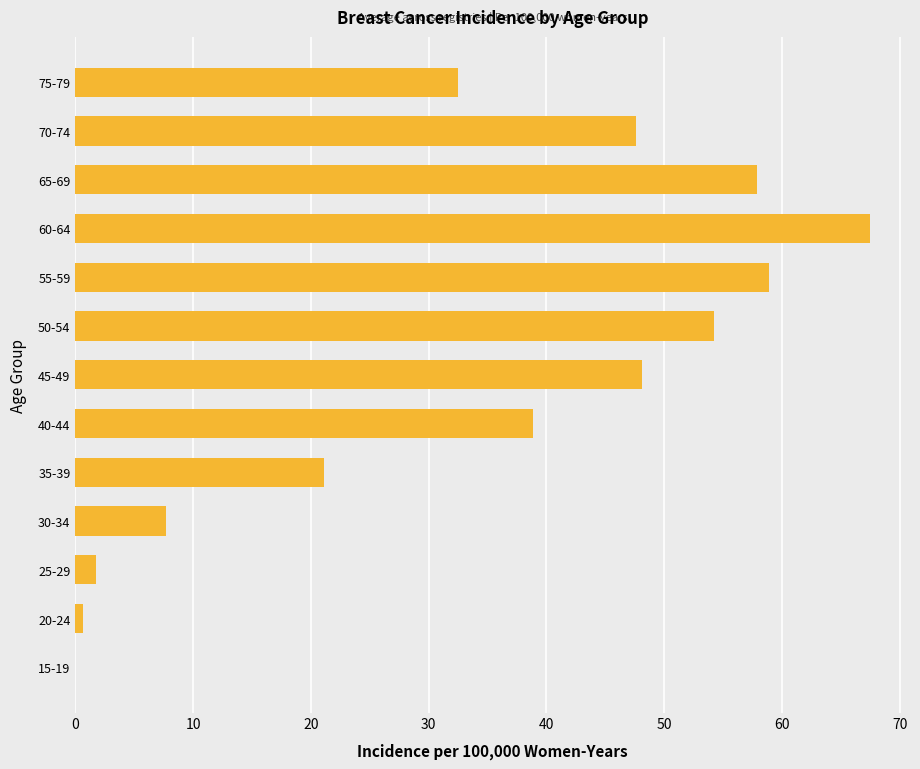

What is the sum of all values?

436.8